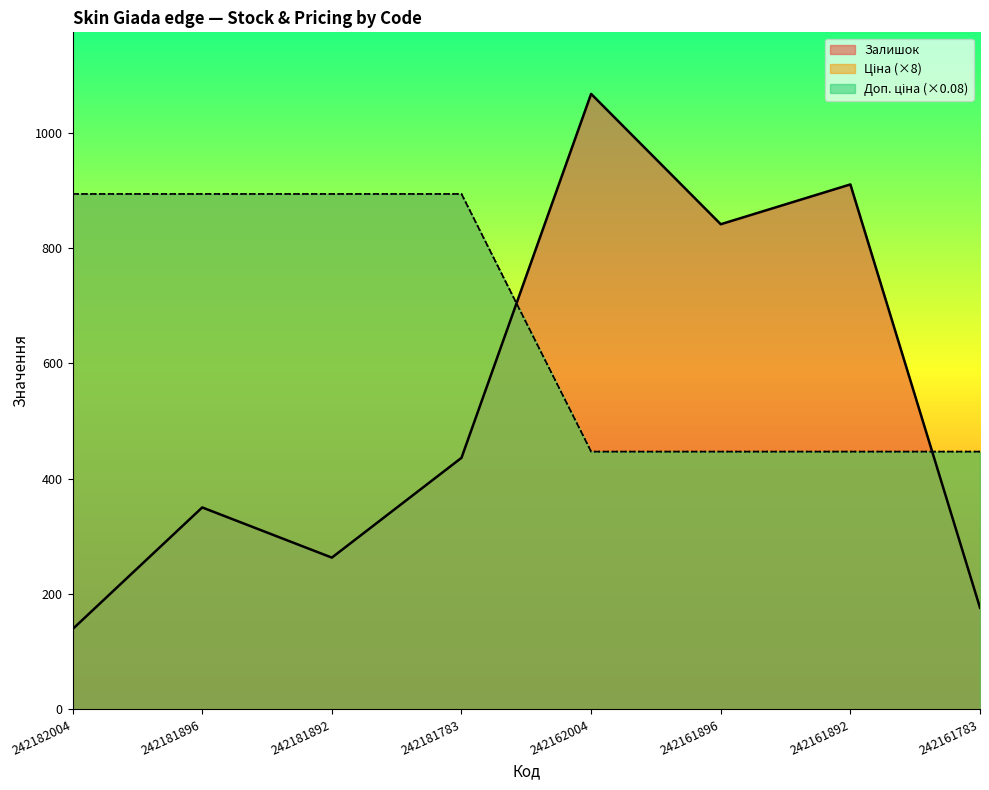

What is the difference between the second highest and minimum values in the Доп. ціна series?

446.7